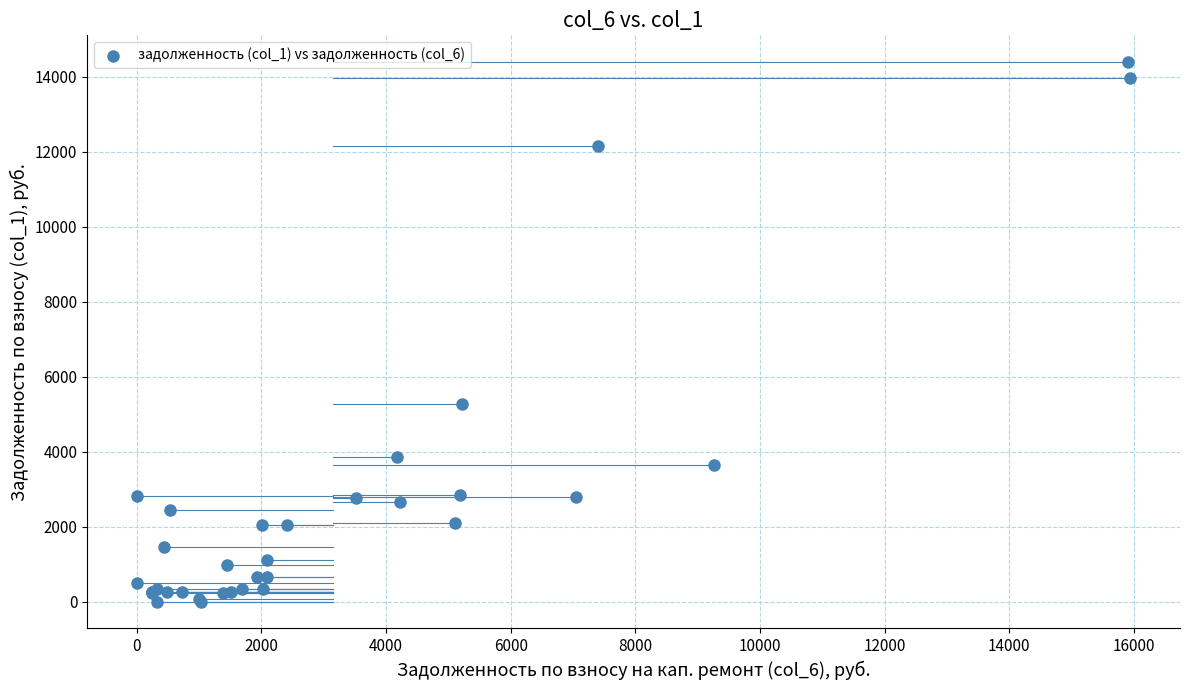

What Y value in the scatter plot is closest to 7195?

5276.3